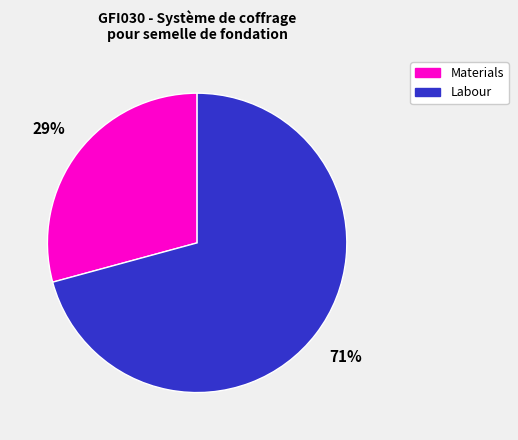

To the nearest percent, what percentage of the pie is Materials?

29%